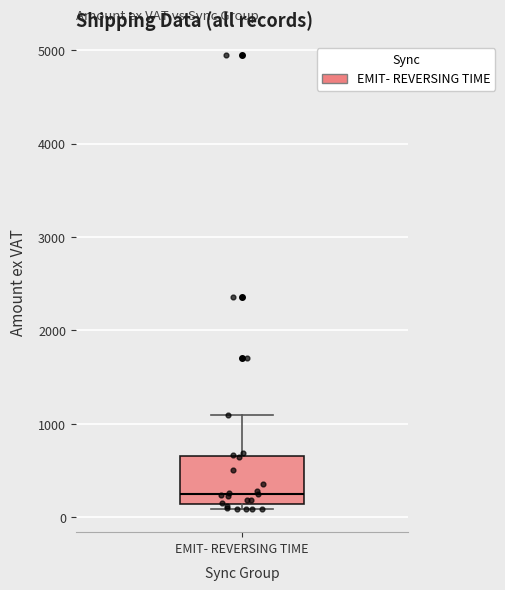

Where does the median line of the box for EMIT- REVERSING TIME sit on the y-axis? The values are not printed on the chart, so give them approximately, as read against the axis.

300